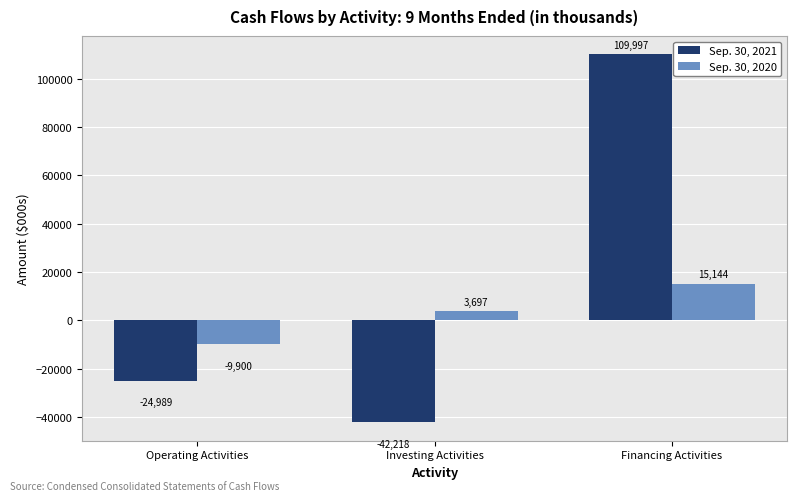

How many categories are shown in the chart?

3